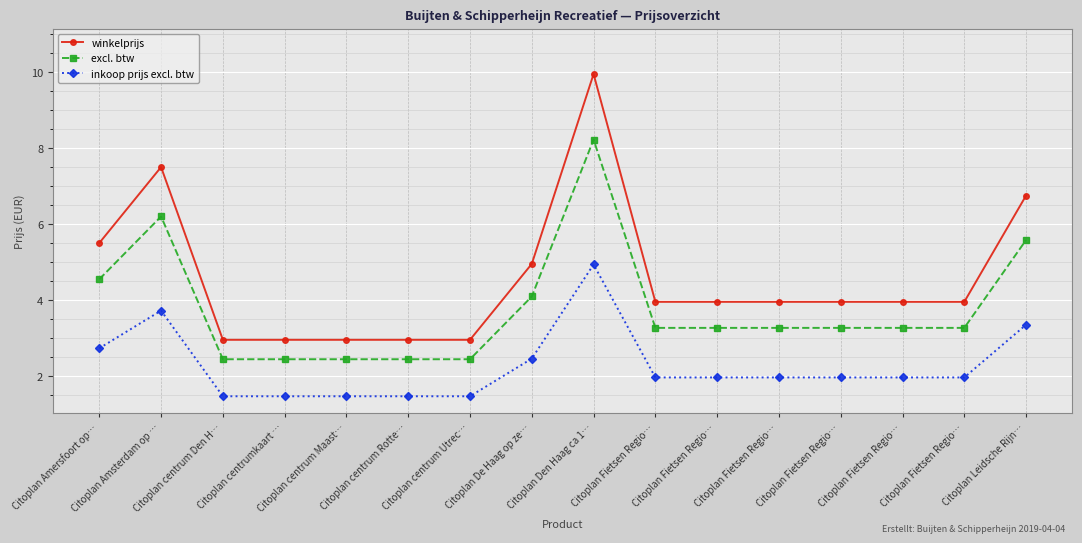

What is the difference between the second highest and second lowest values in the inkoop prijs excl. btw series?

2.3